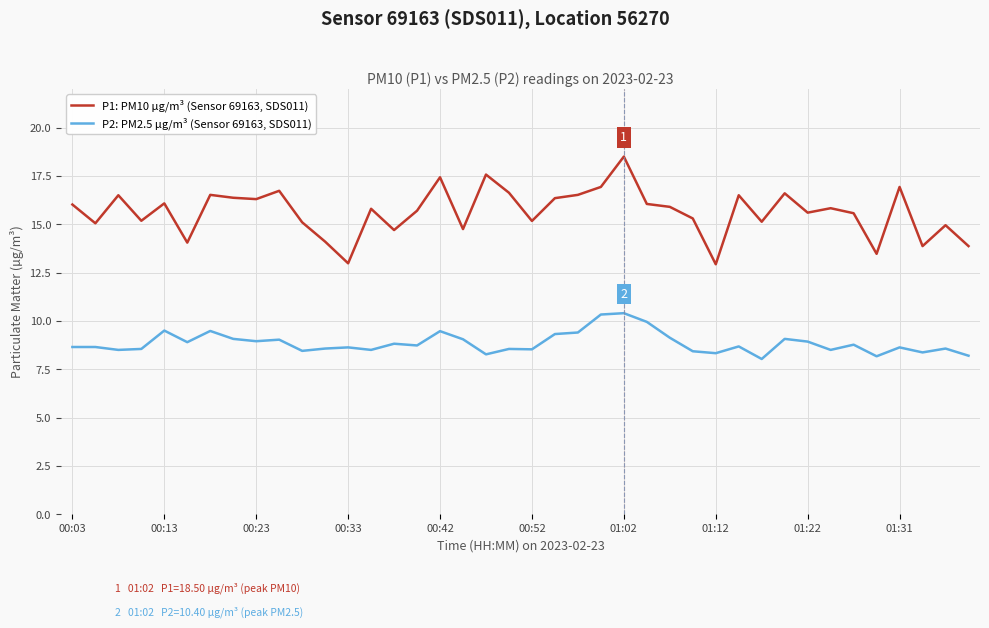

What are all the series names shown in the legend?

P1: PM10 µg/m³ (Sensor 69163, SDS011), P2: PM2.5 µg/m³ (Sensor 69163, SDS011)